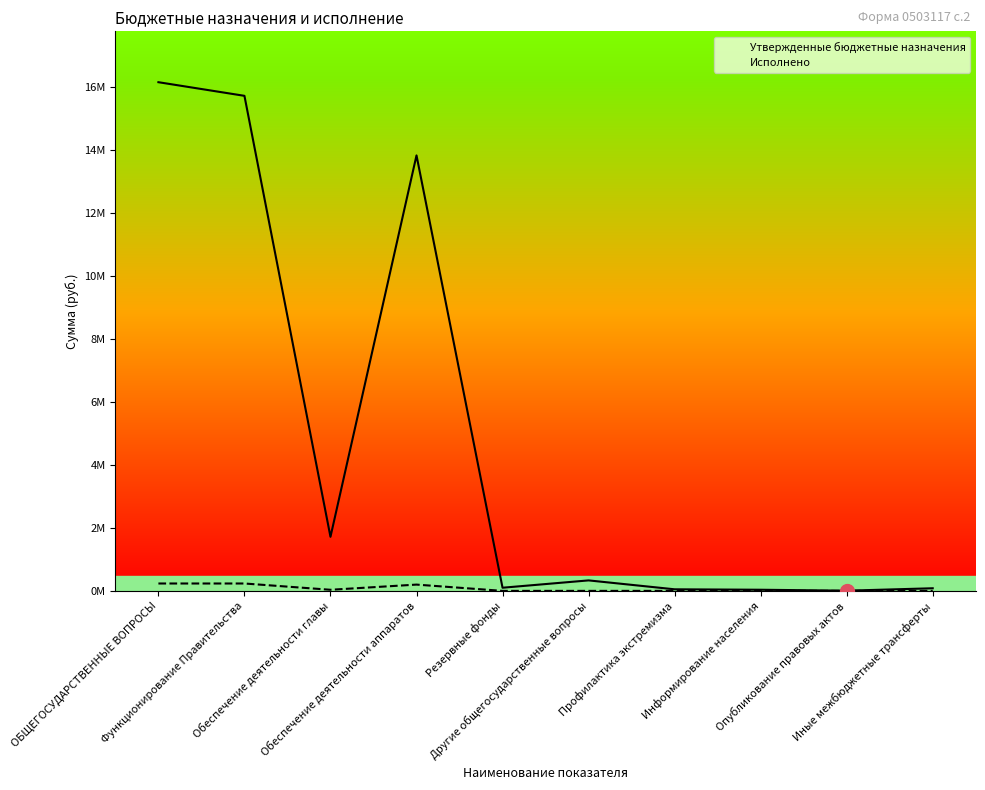

Which series has the widest spread of values?

Утвержденные бюджетные назначения